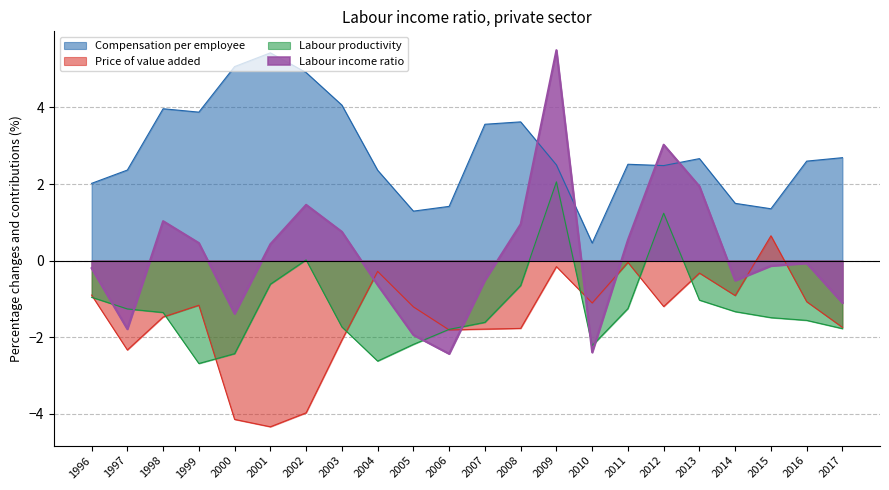

The value of Price of value added at 1997 is -2.3. True or false?

True